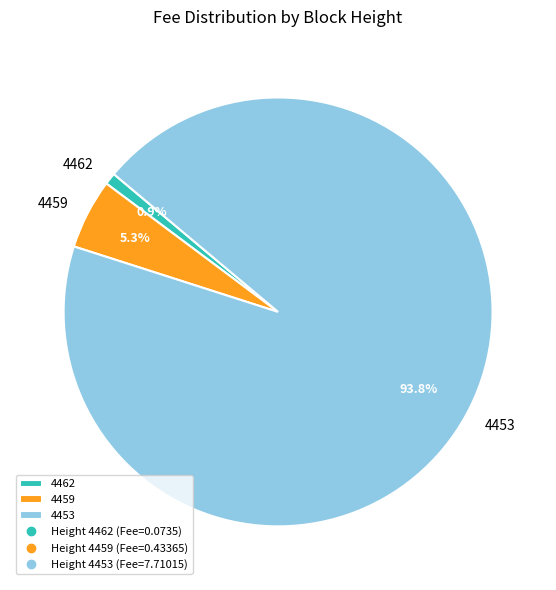

Rank the categories by value from lowest to highest.

4462, 4459, 4453